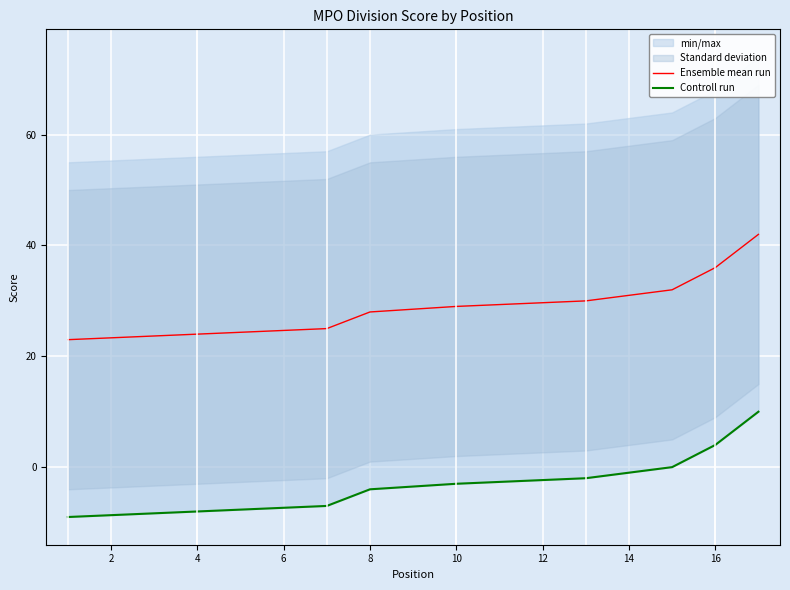

How many categories are shown in the chart?

17